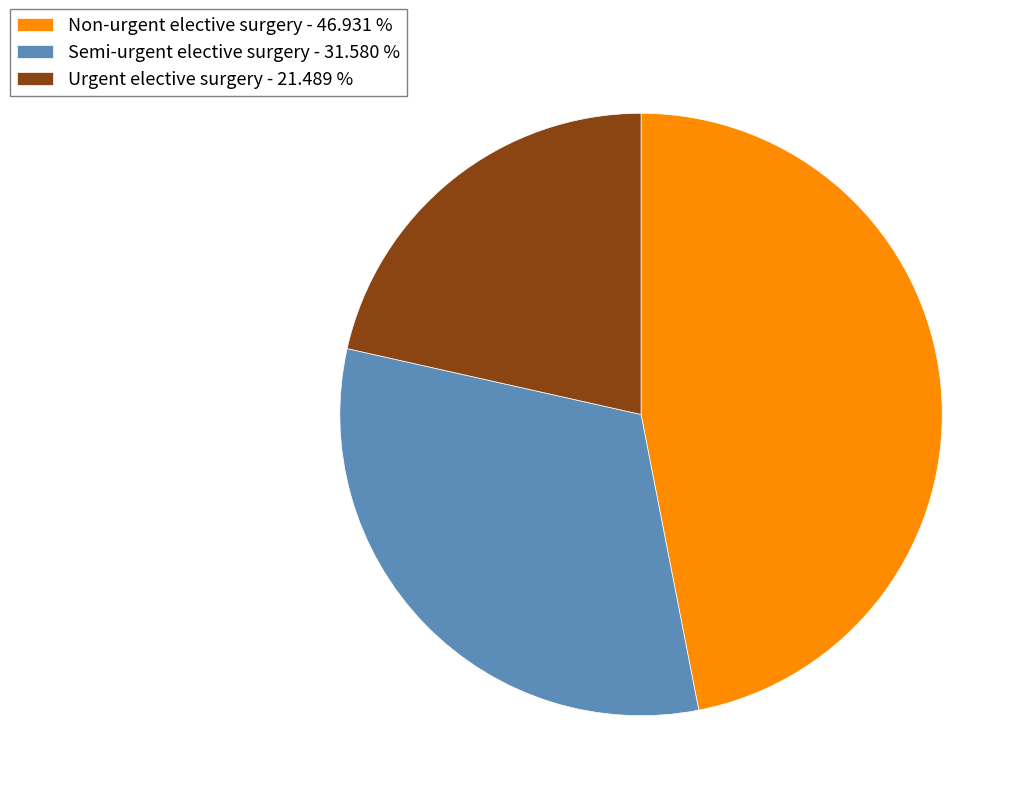

Does Semi-urgent elective surgery represent more than half of the total?

No